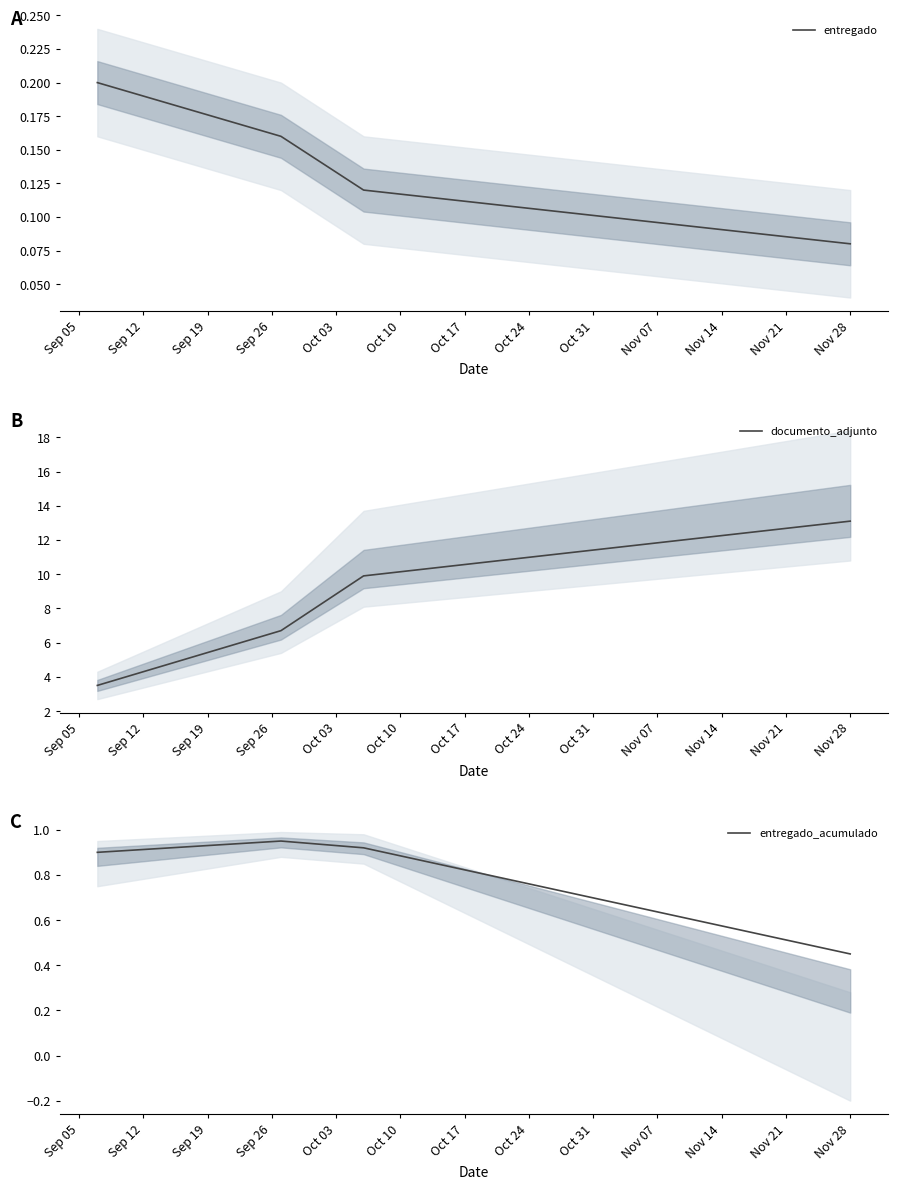

True or false: entregado_acumulado and documento_adjunto intersect in this chart.

False